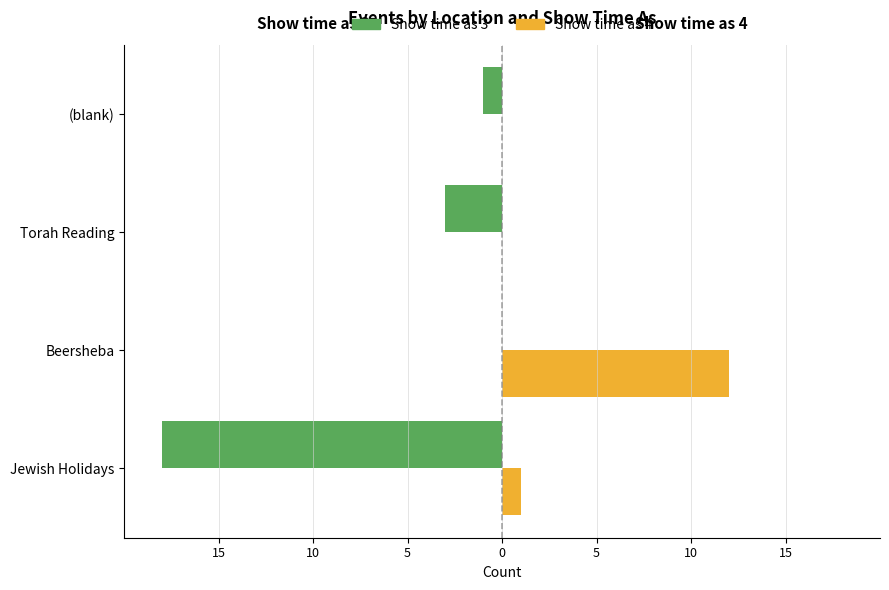

What are all the series names shown in the legend?

Show time as 3, Show time as 4